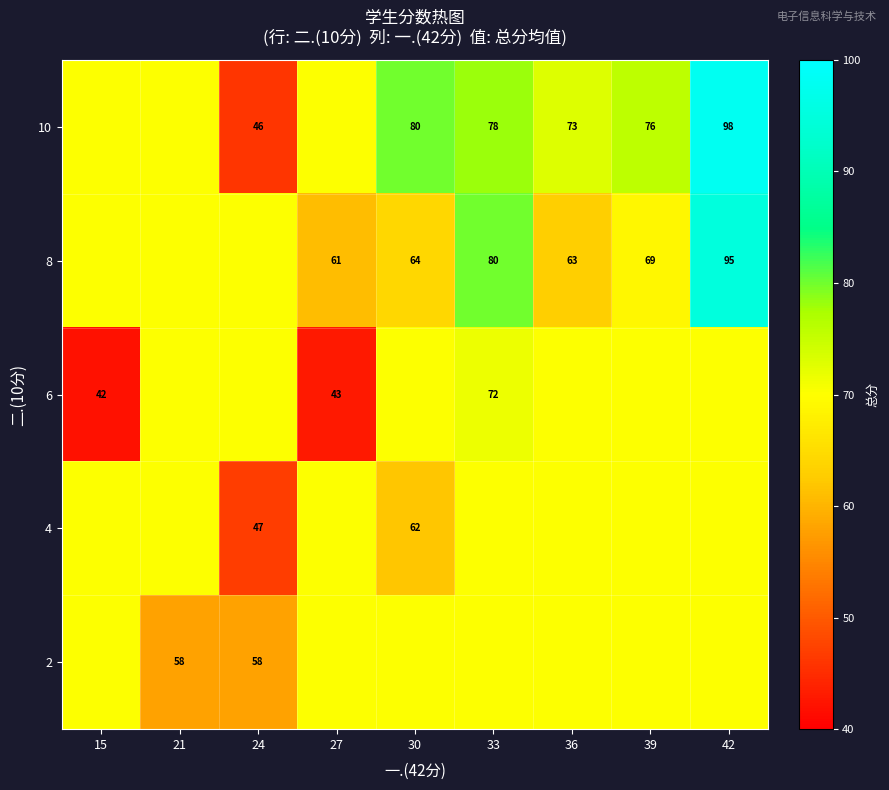

Is it true that 6 equals 42 at 15?

True